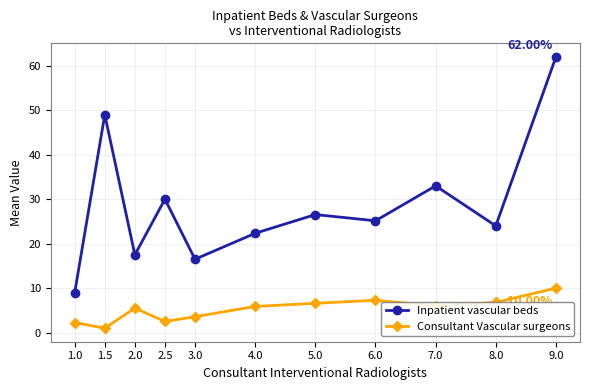

At which category does Consultant Vascular surgeons reach its first local peak?

2.0